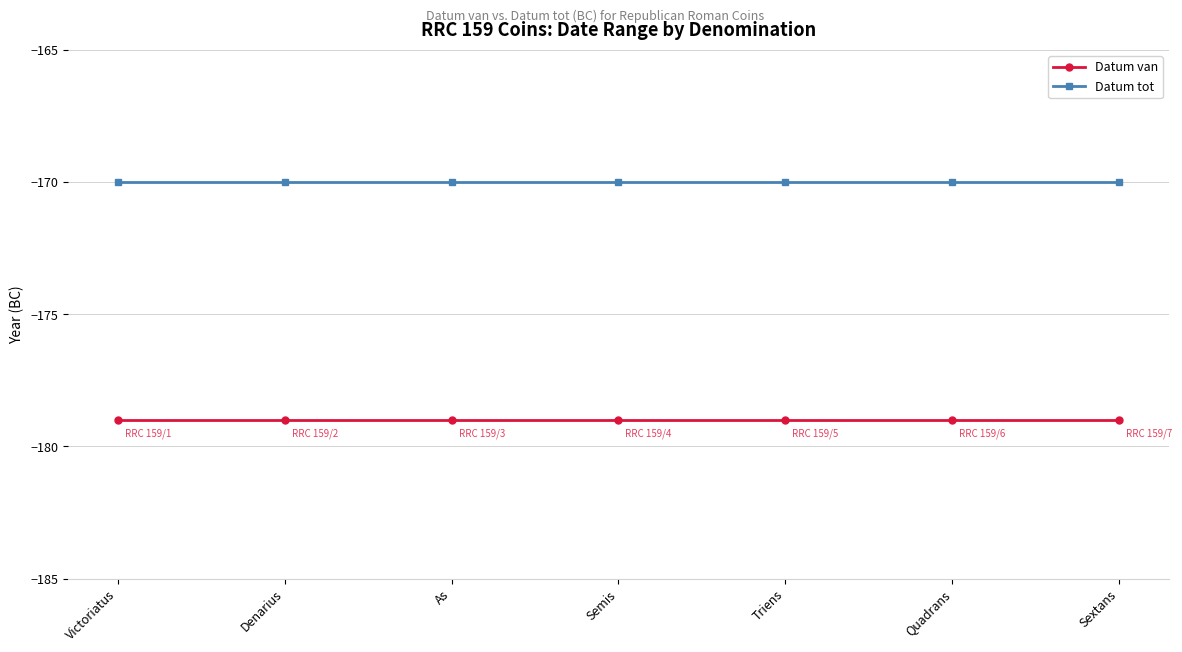

Is this an area chart (filled region under the line)?

No